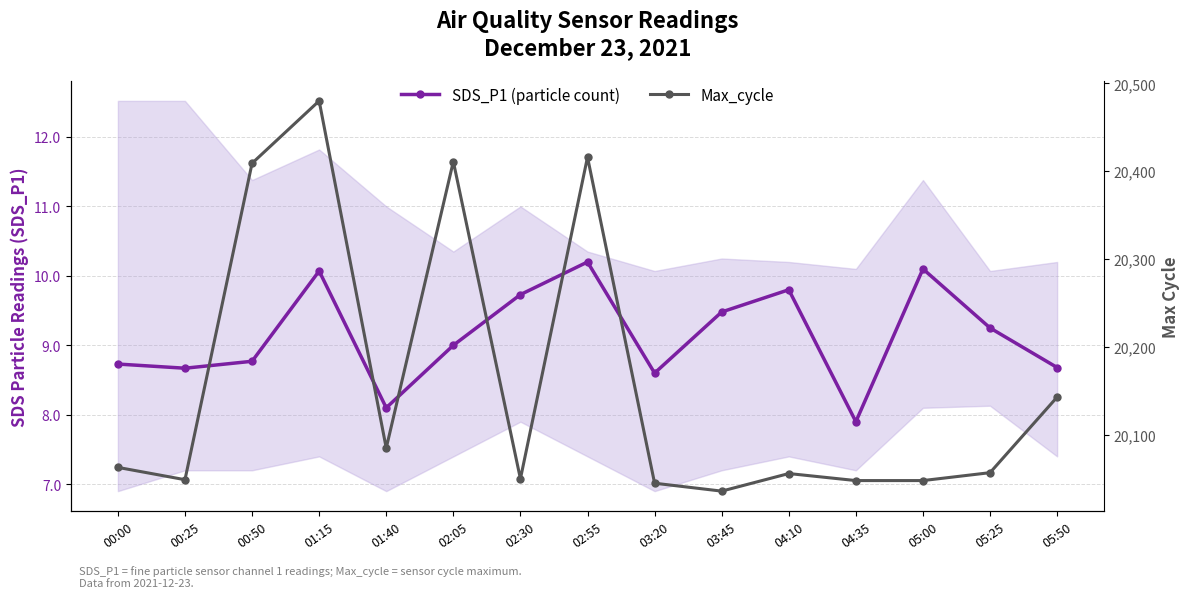

How many values in the Max_cycle series are below 20057?

7